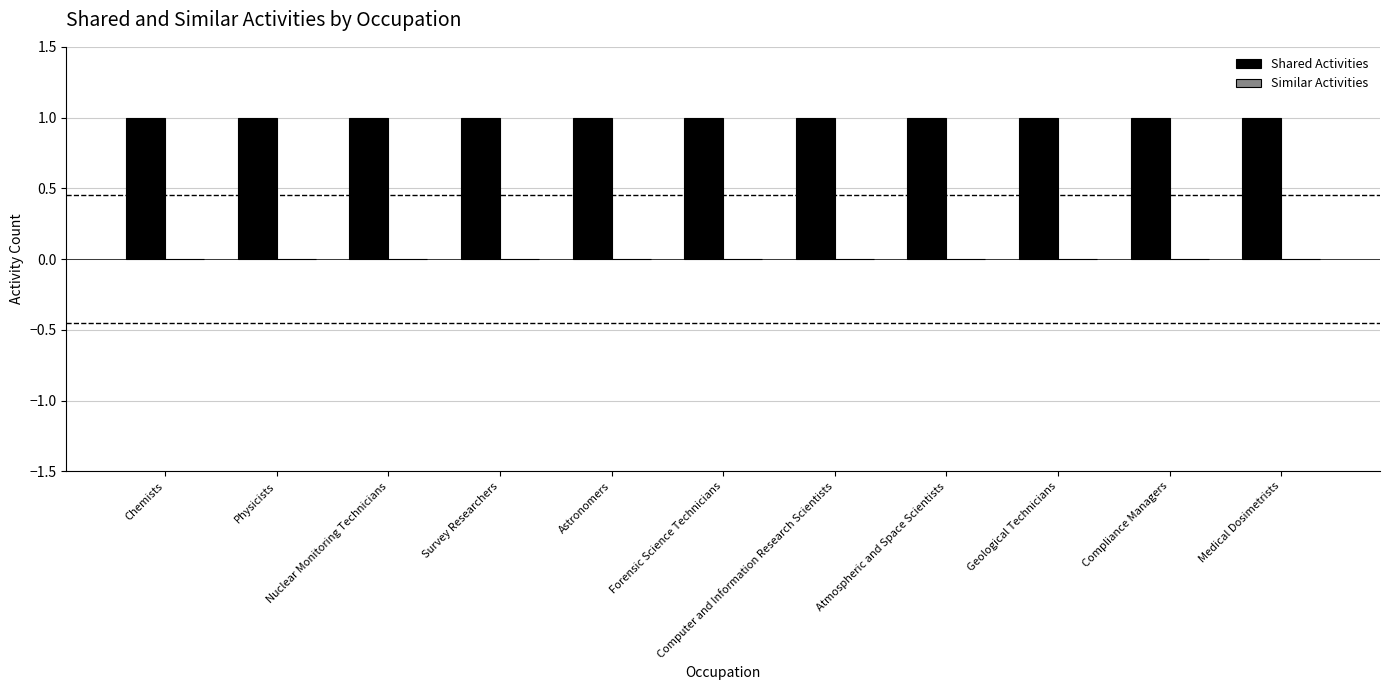

What is the value of the Shared Activities bar at the 9th from the left?

1